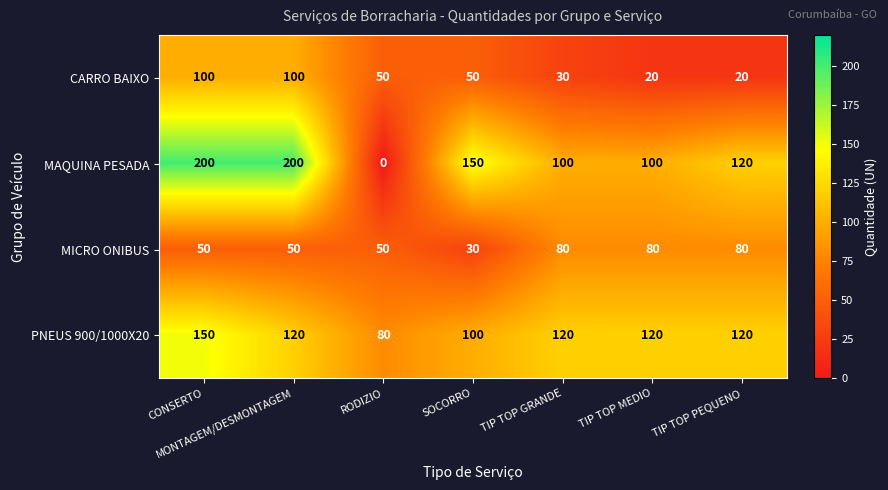

True or false: PNEUS 900/1000X20 has a value of 54 at RODIZIO.

False